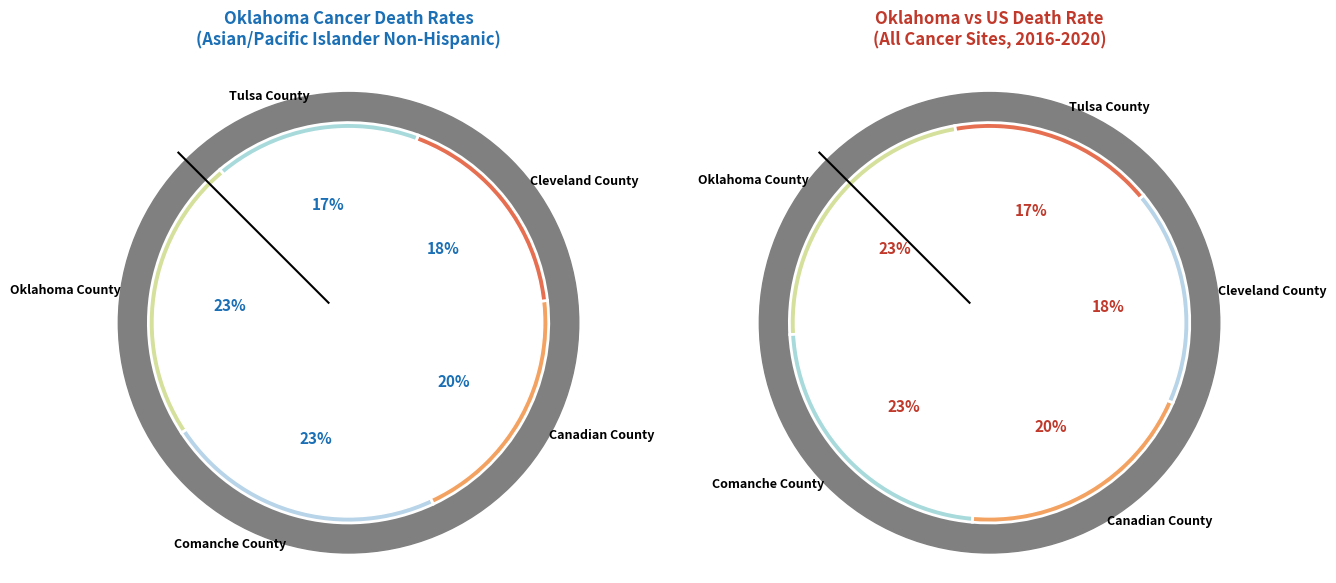

What is the ratio of the value at Canadian County to the value at Comanche County?

0.9